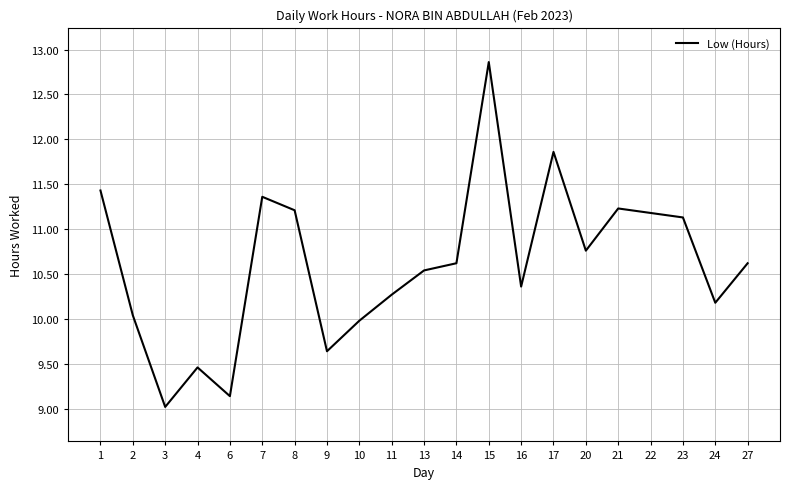

What is the smallest value displayed?

9.0